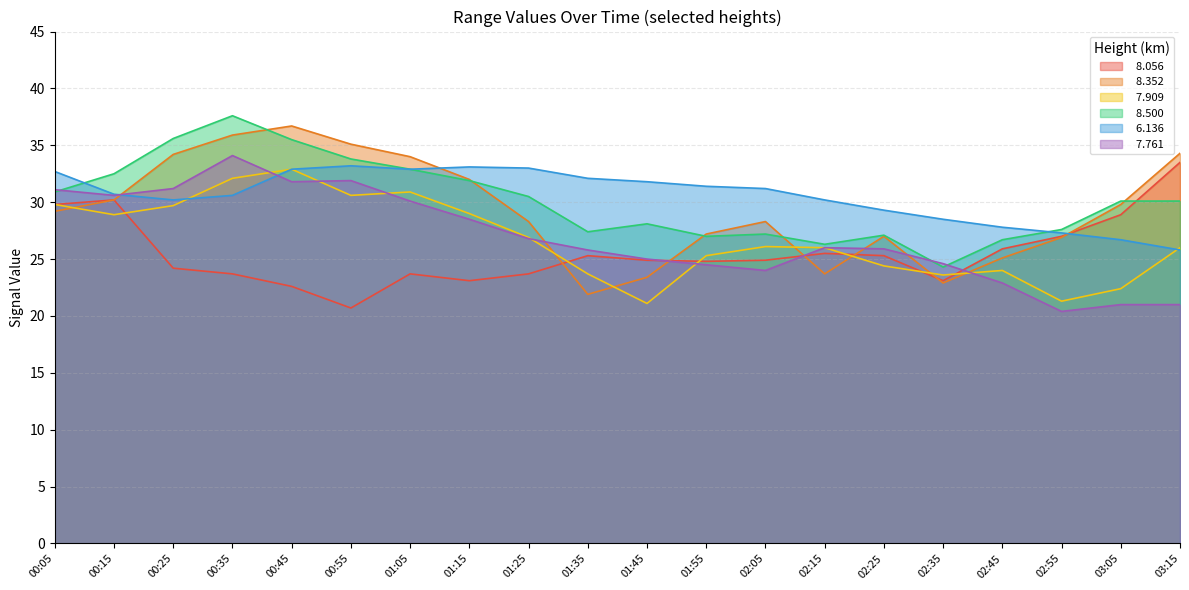

What is the maximum value shown in the chart?

37.6